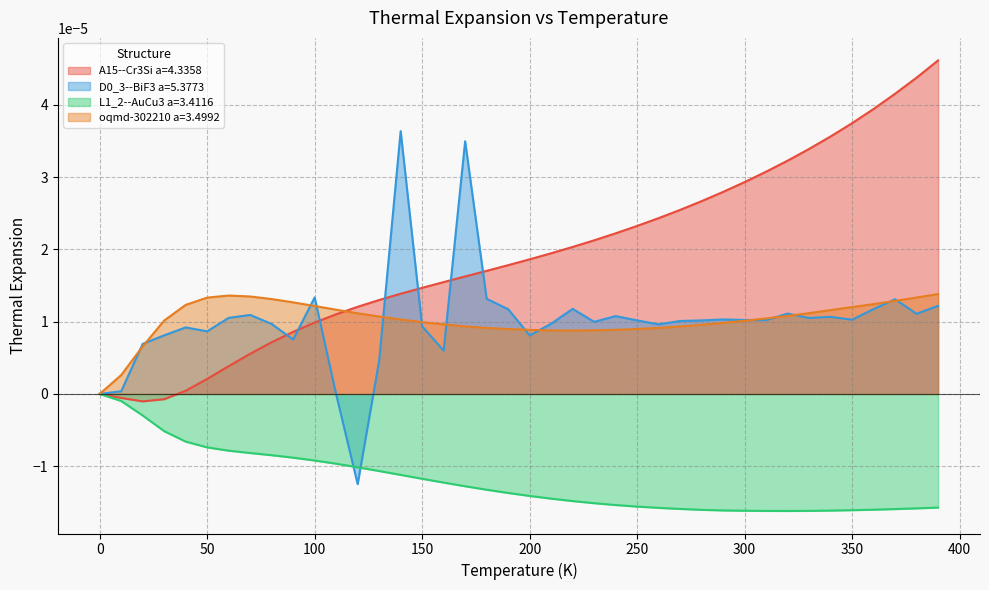

How many data points does each series have?

40